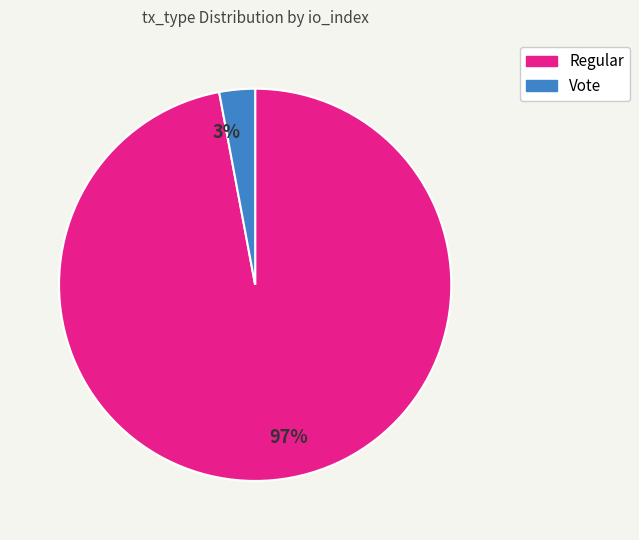

Between Vote and Regular, which is larger?

Regular